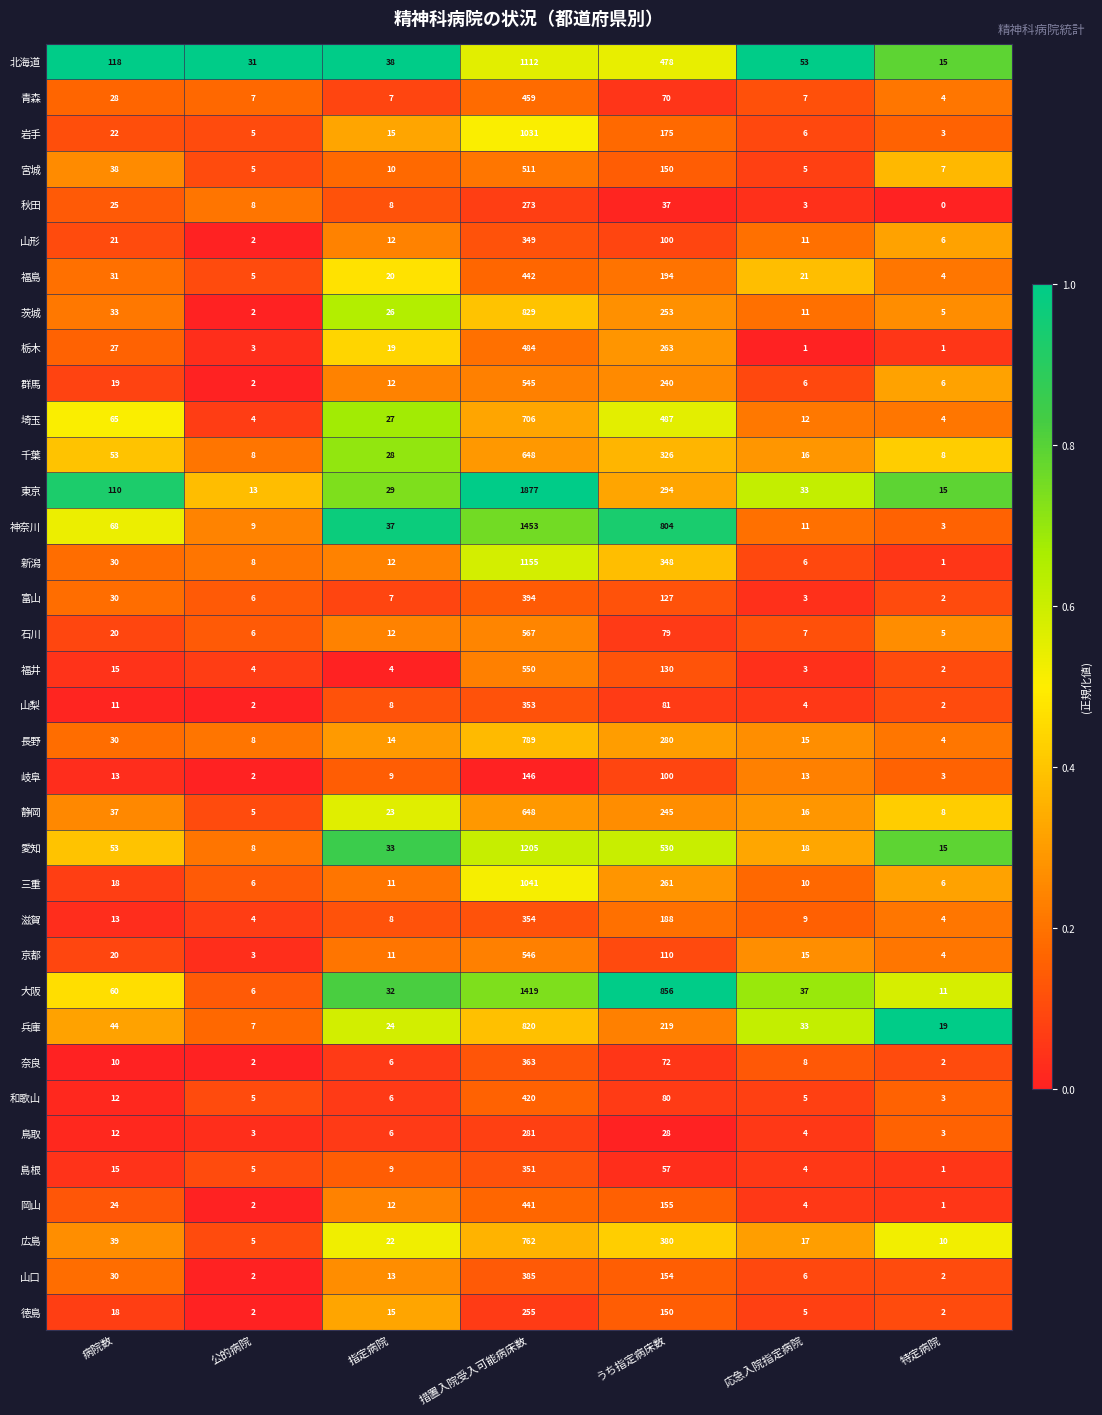

What is the difference between the maximum and minimum values in the 京都 series?

543